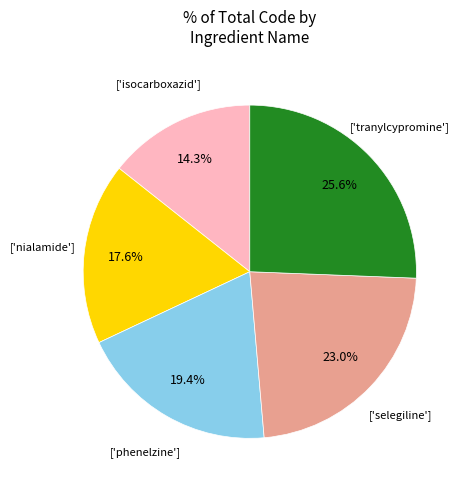

Is there a majority slice in this chart?

No